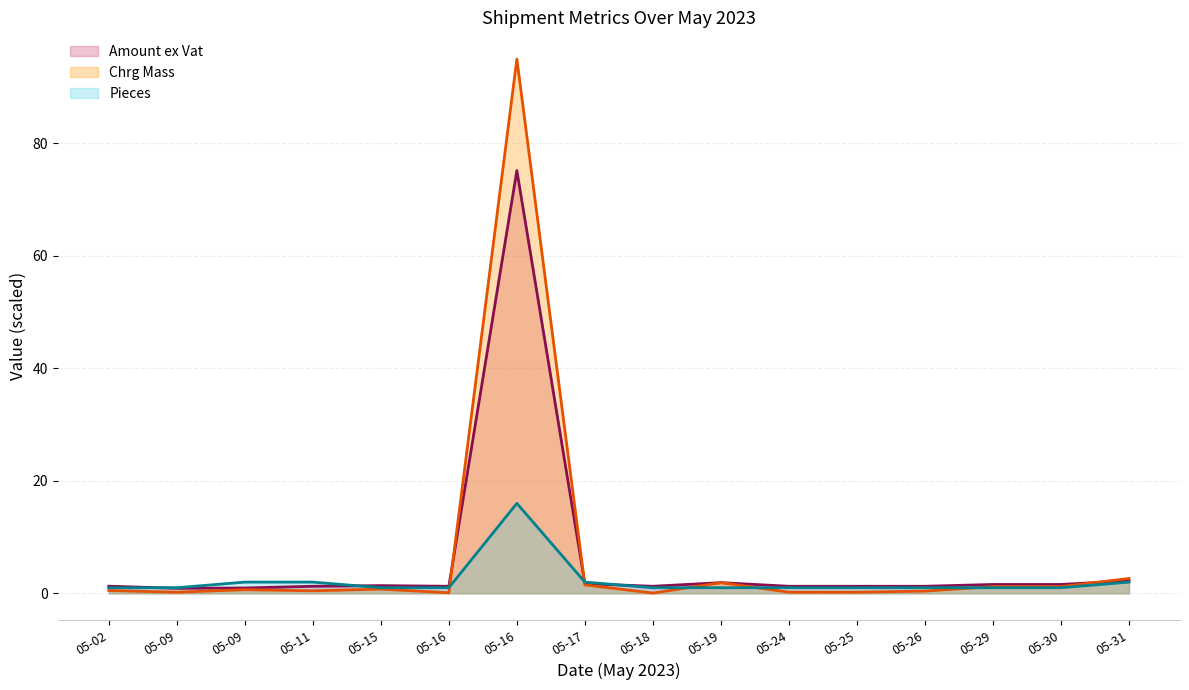

How many lines are shown in the chart?

3